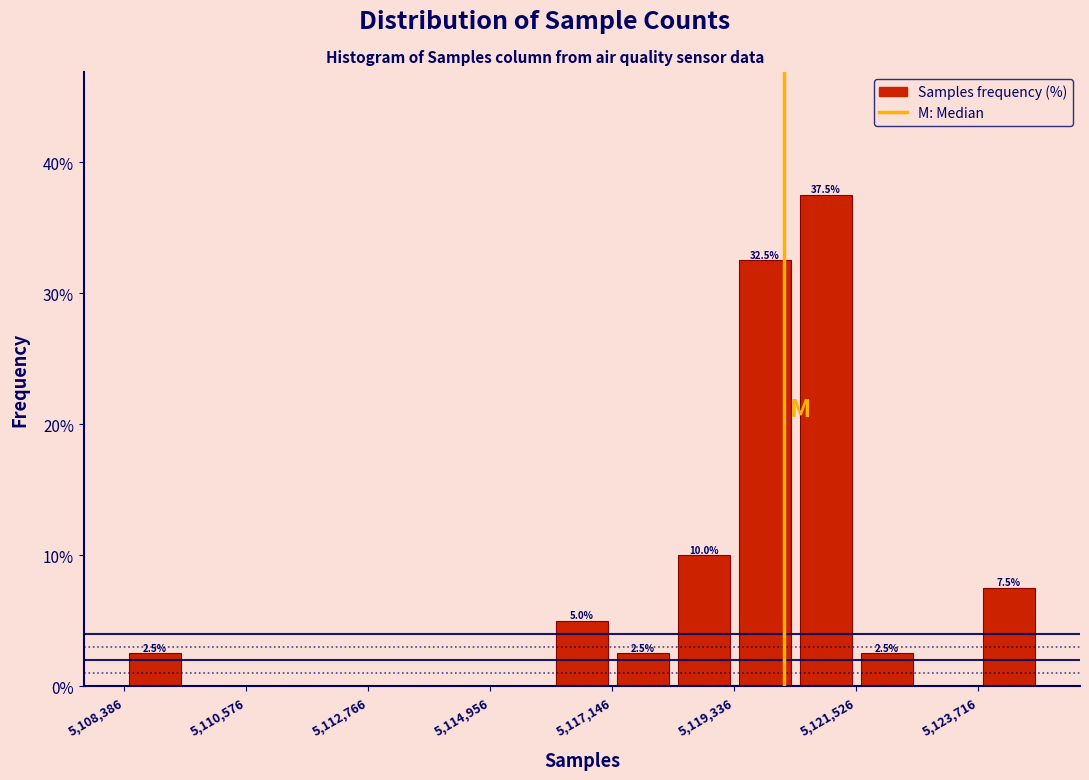

Around what value on the x-axis is the tallest bar? Give the approximate position of its centre, as read against the axis.

5121000